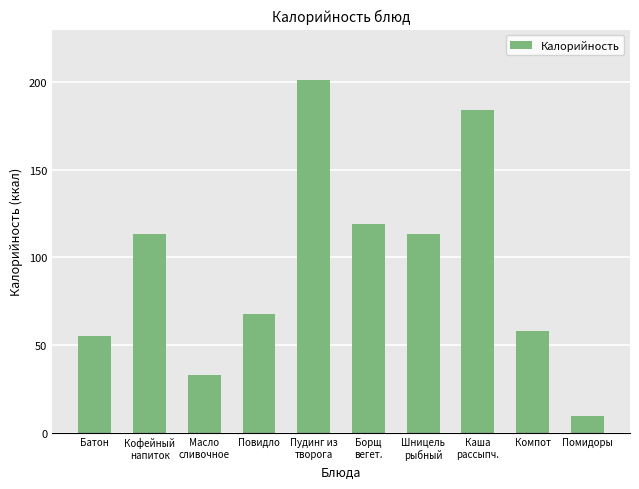

The chart shows a value of 113.3 at Шницель
рыбный. True or false?

True